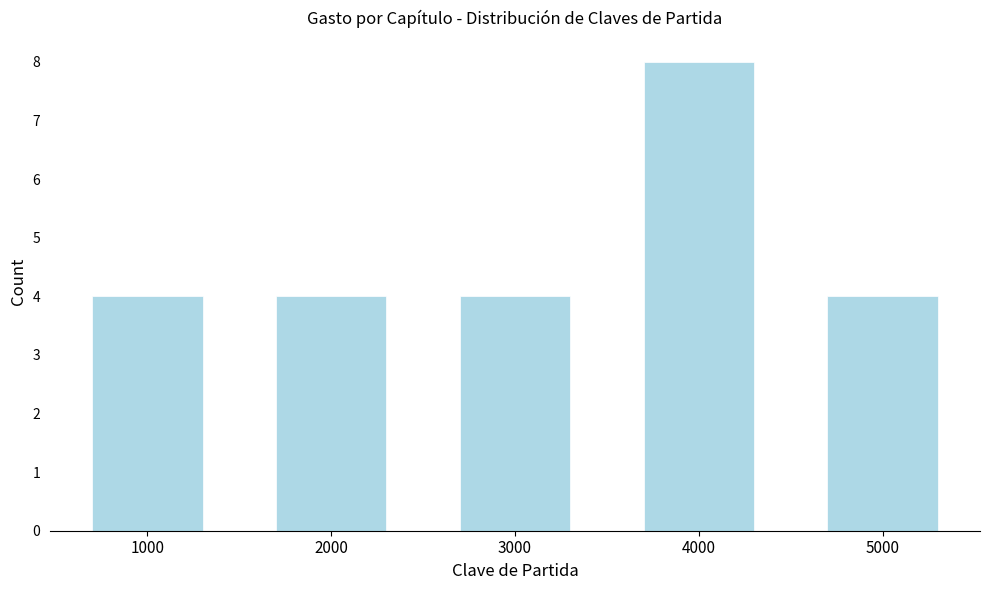

Reading left to right, list all the values displayed in this chart.

1000=4	2000=4	3000=4	4000=8	5000=4